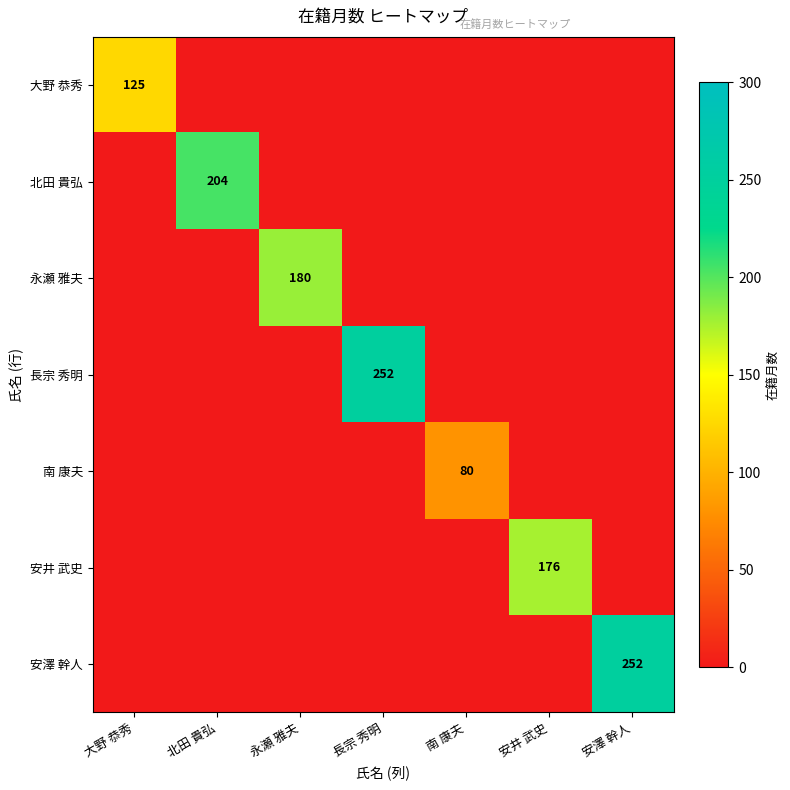

Which label corresponds to the smallest value in the chart?

北田 貴弘